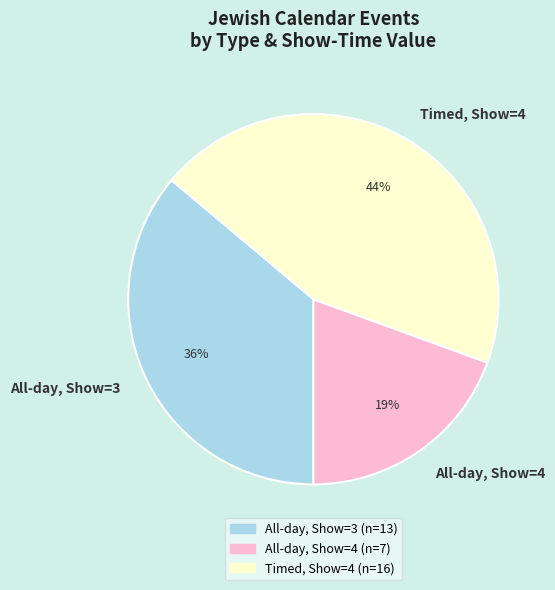

What is the largest slice in the pie chart?

Timed, Show=4